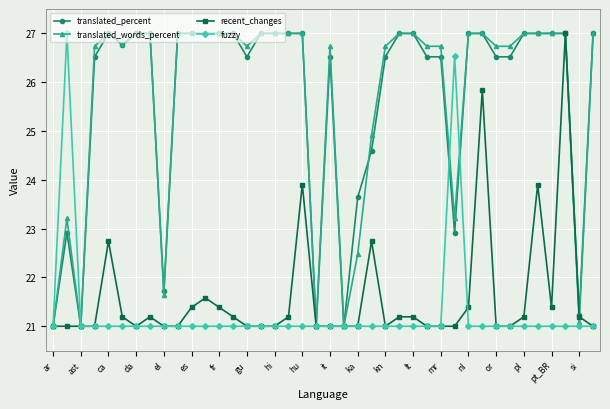

What is the value of the translated_words_percent point at the 17th from the left?

27.0